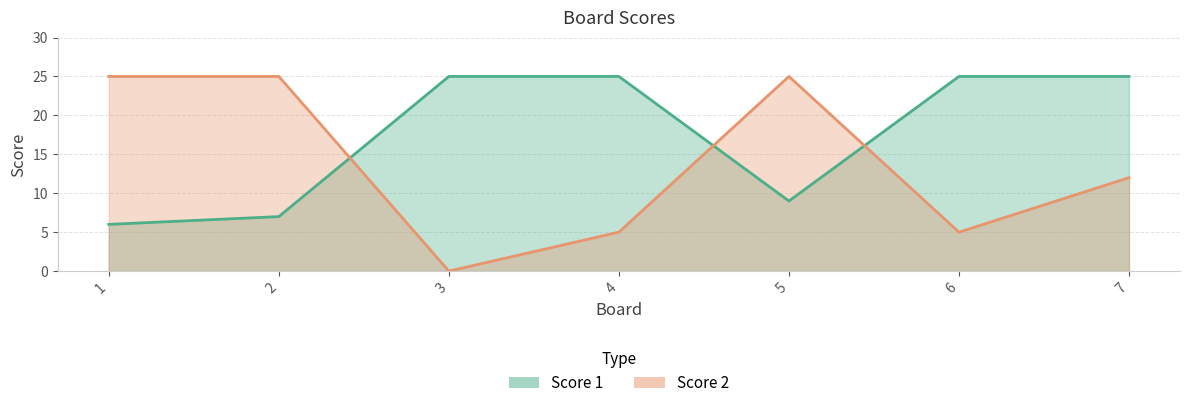

Which category has the highest value in the Score 1 series?

3